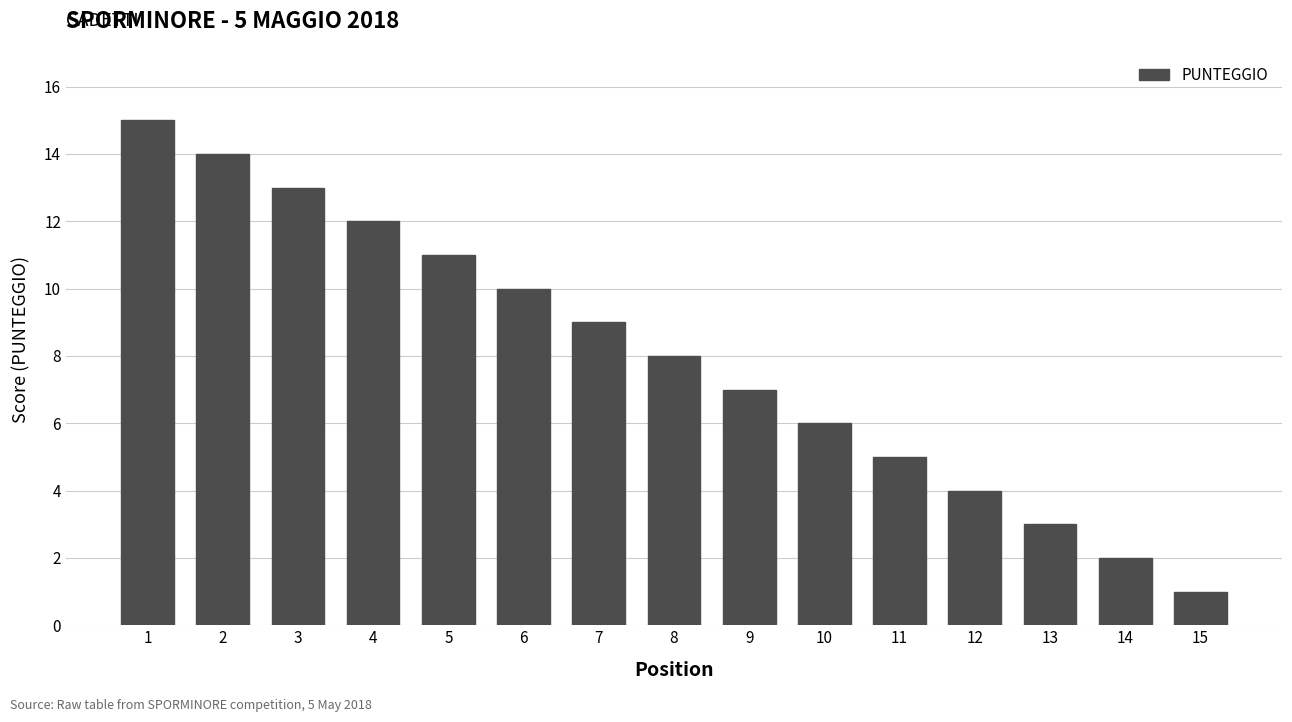

True or false: the data shows 15 at 6.

False